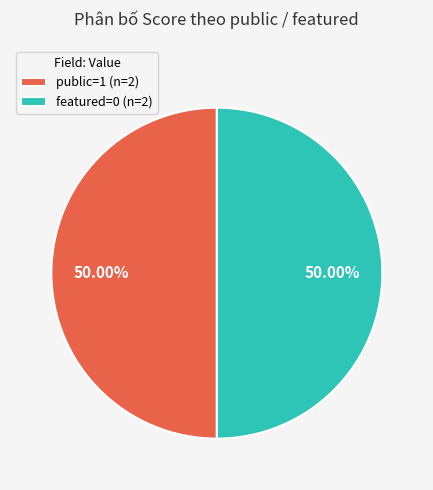

Combined, do featured=0 (n=2) and public=1 (n=2) account for over 50%?

Yes